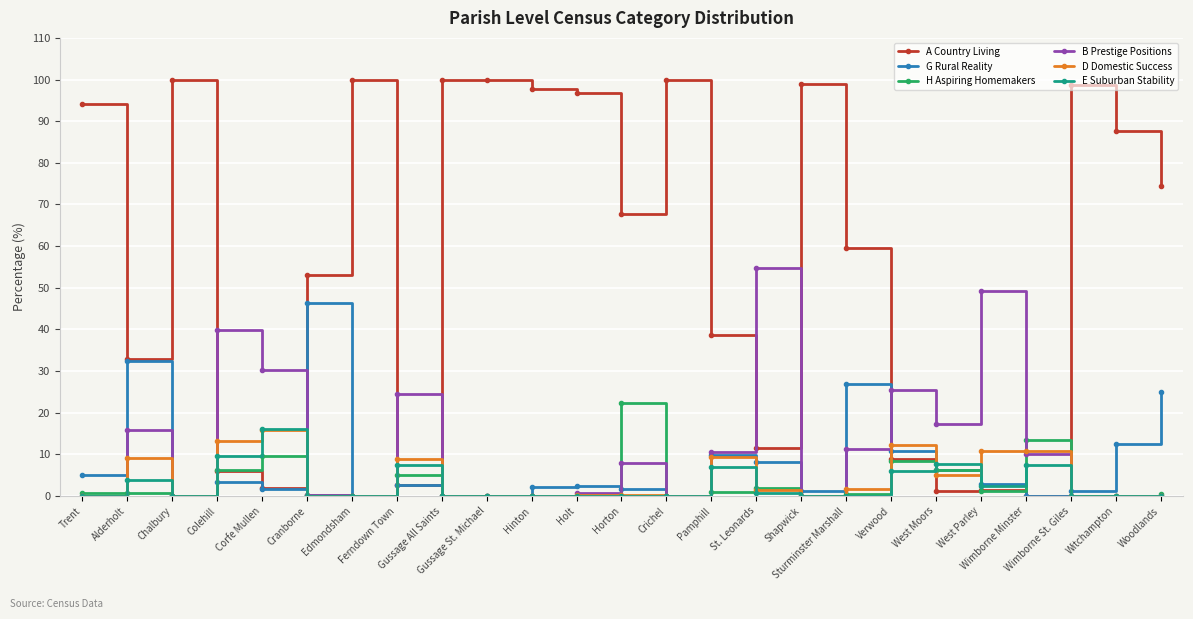

True or false: G Rural Reality has more than 0 interior local peaks.

True